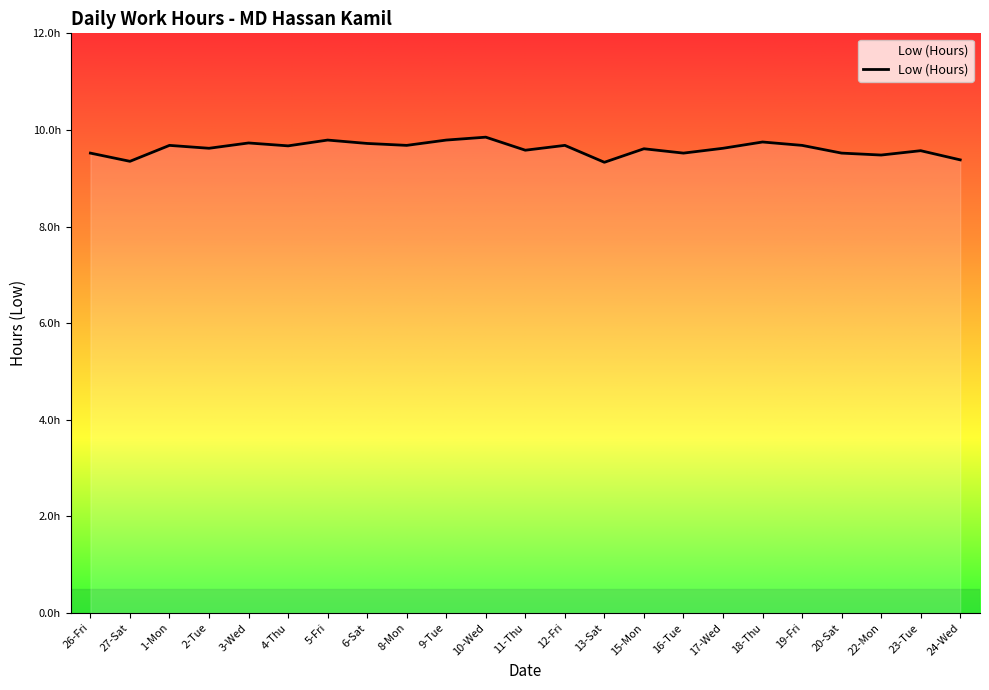

Rank the categories by value from highest to lowest.

10-Wed, 5-Fri, 9-Tue, 18-Thu, 3-Wed, 6-Sat, 1-Mon, 8-Mon, 12-Fri, 19-Fri, 4-Thu, 2-Tue, 17-Wed, 15-Mon, 11-Thu, 23-Tue, 26-Fri, 16-Tue, 20-Sat, 22-Mon, 24-Wed, 27-Sat, 13-Sat